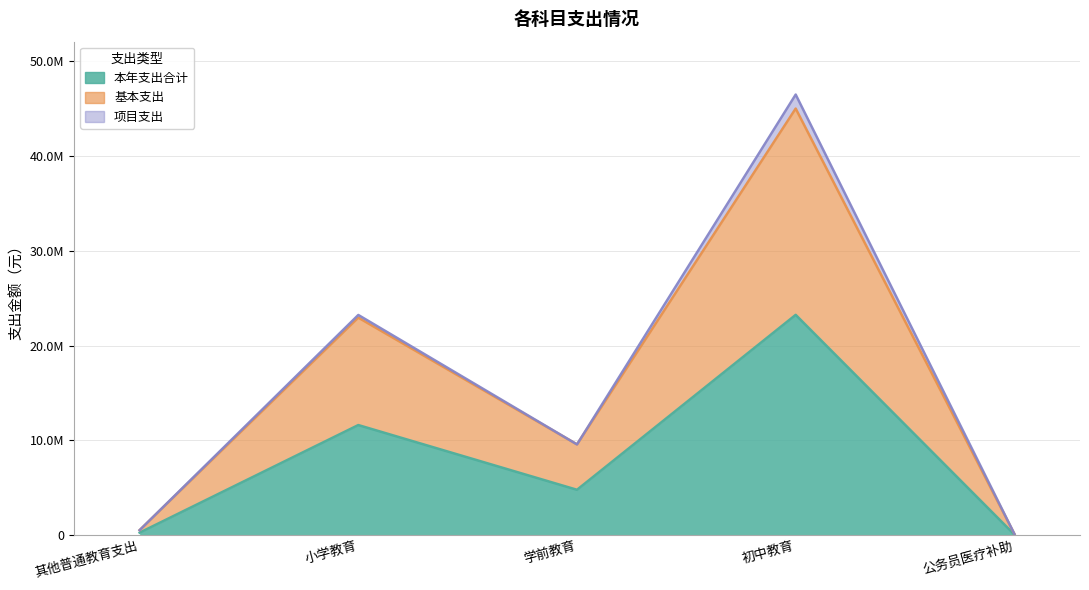

How many interior local valleys does the 本年支出合计 series have?

1